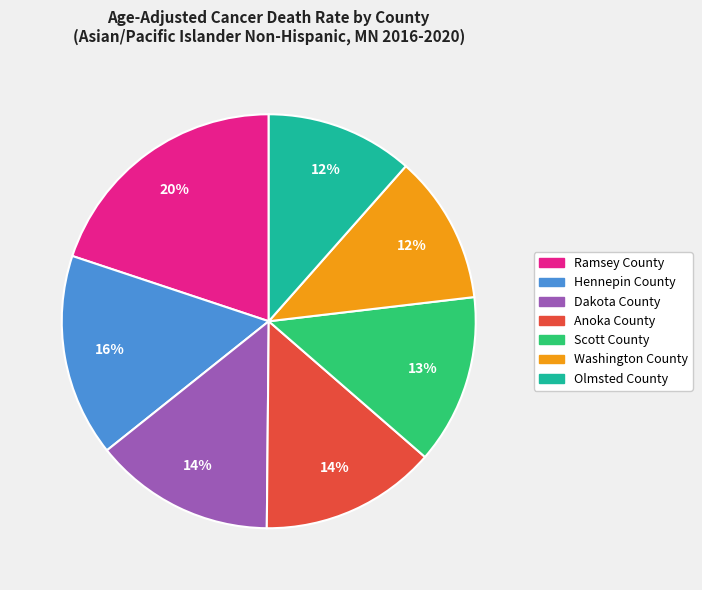

Is the sum of Dakota County and Washington County greater than half?

No